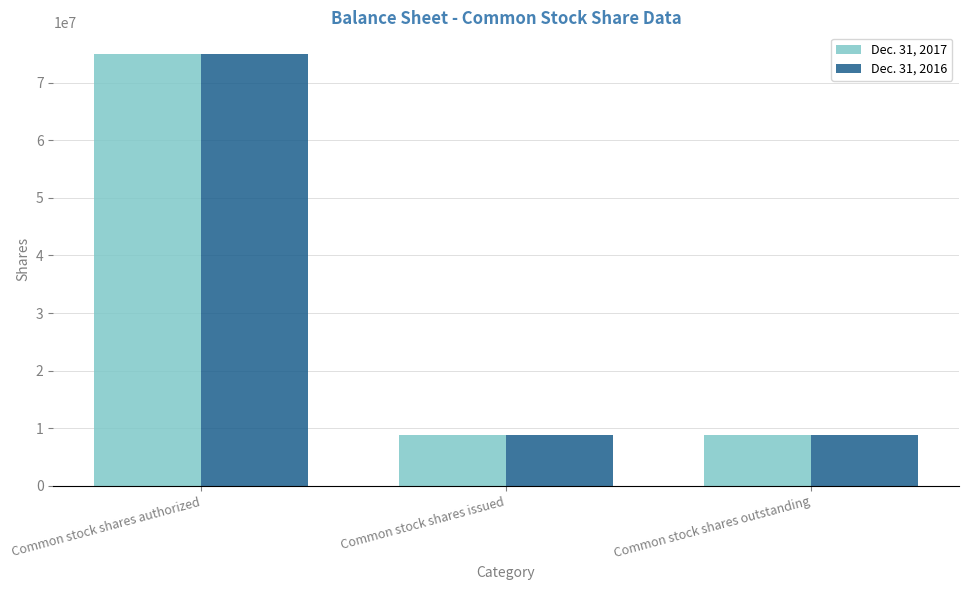

What is the label of the 1st bar from the left?

Common stock shares authorized